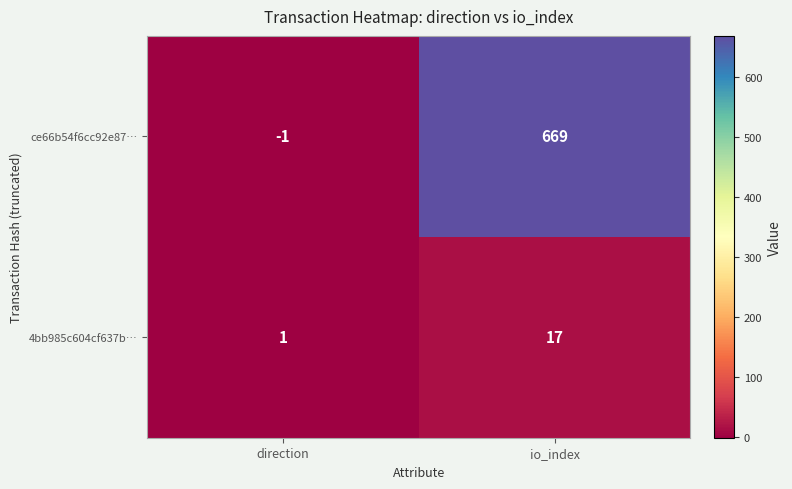

What is the difference between the 4bb985c604cf637b… values at io_index and direction?

16